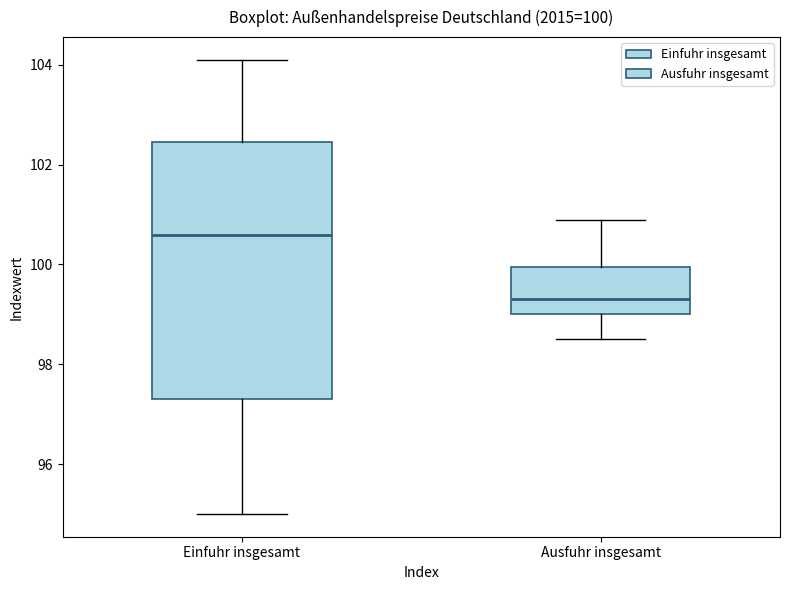

Which box's median line is the highest?

Einfuhr insgesamt